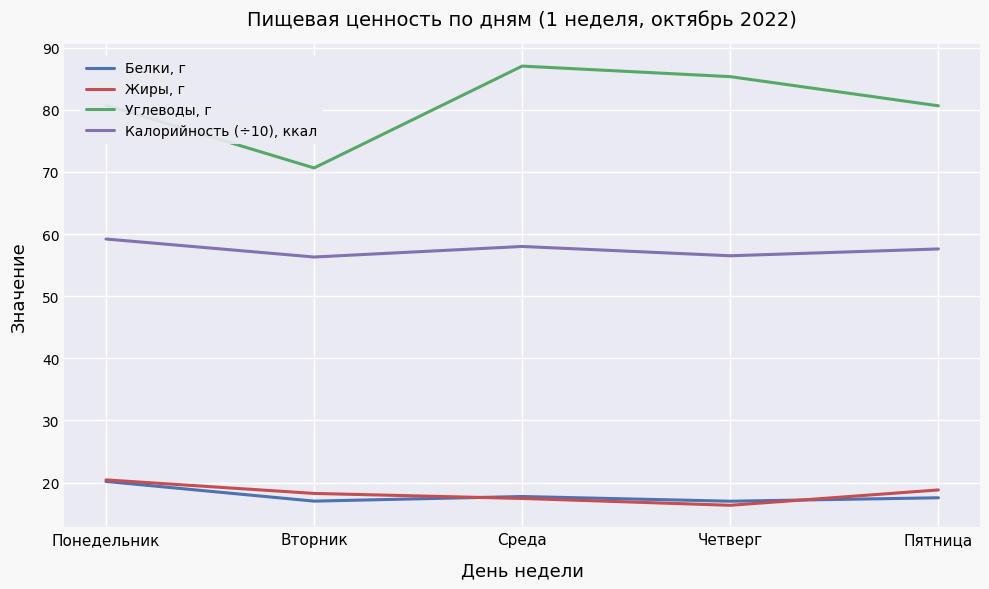

Which series has the largest total across all categories?

Углеводы, г